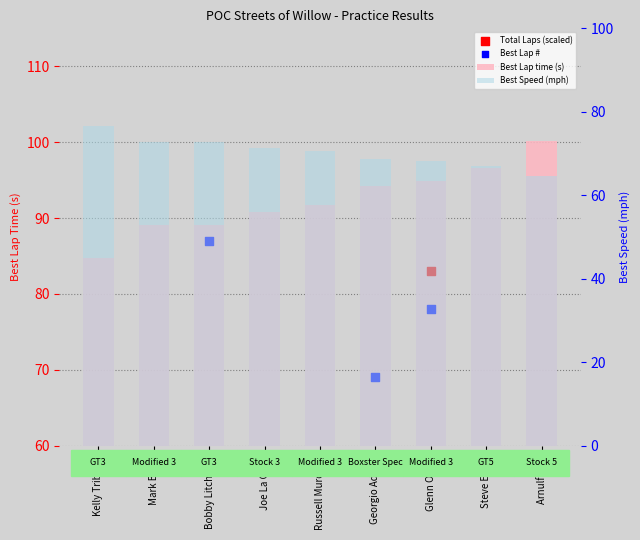

Which series contains the lowest Y value?

Best Speed (mph)